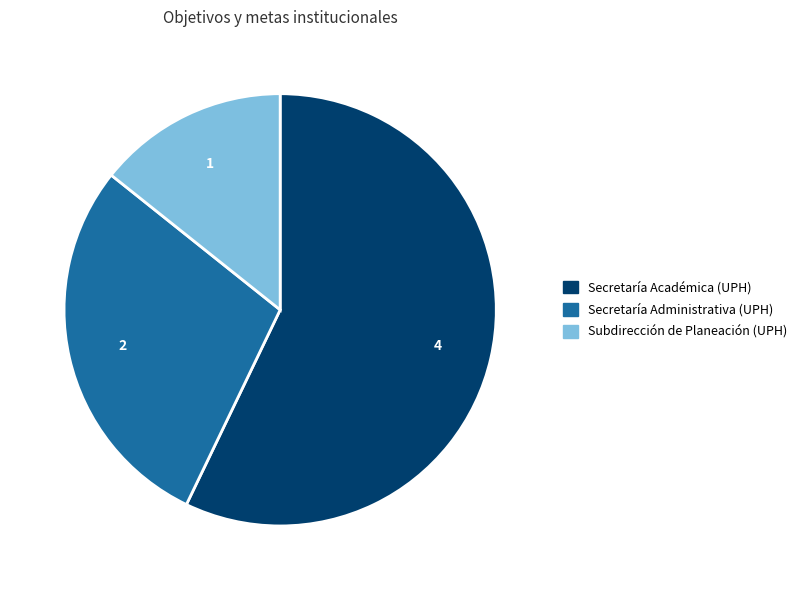

Does any single category account for the majority?

Yes